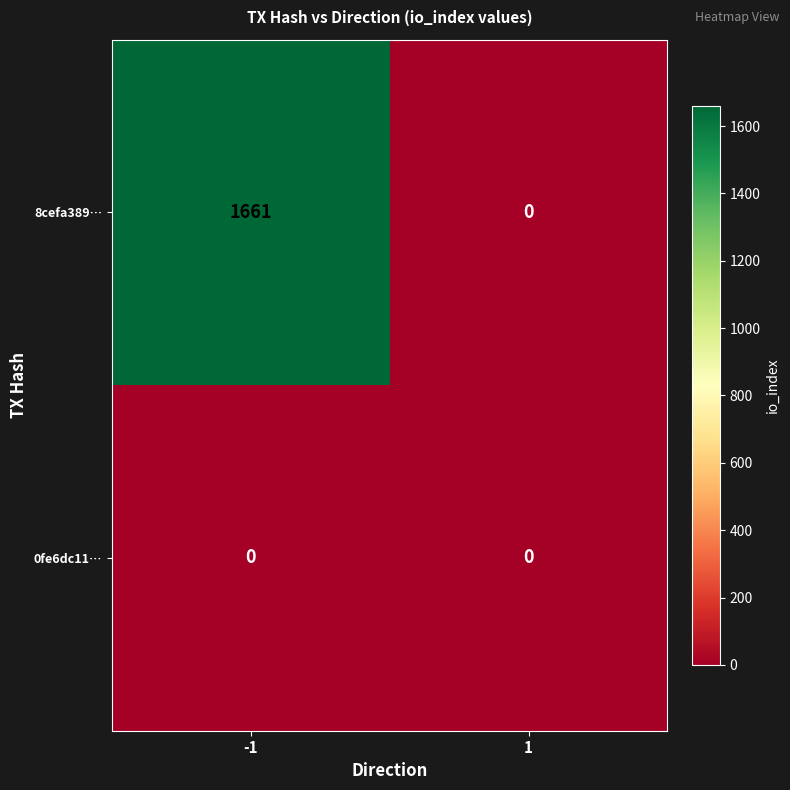

What is the spread (max minus min) of values at -1?

1661